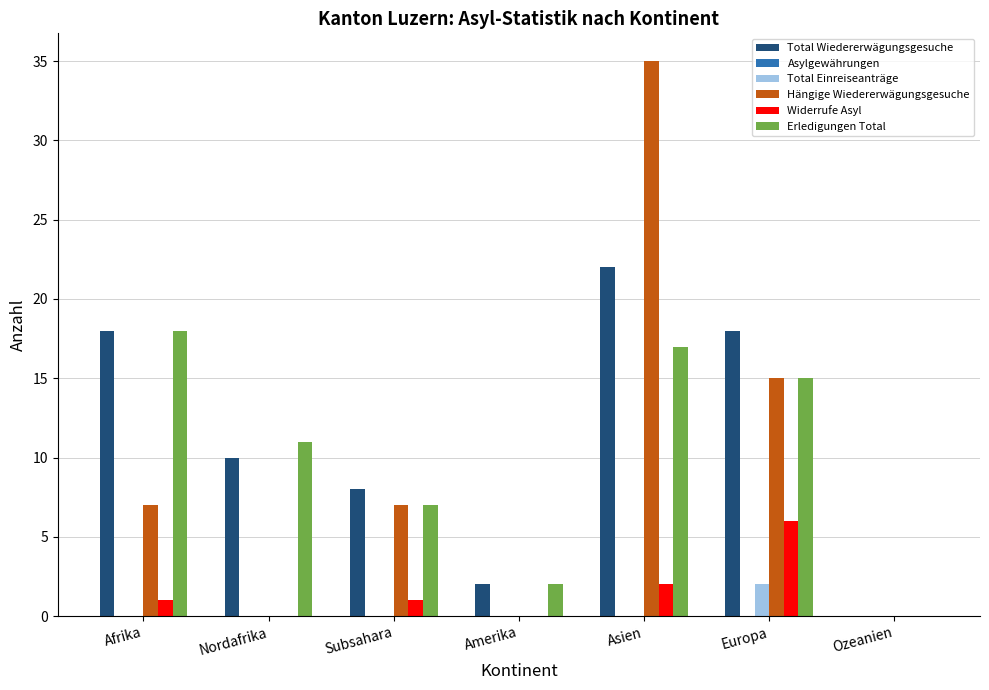

Between Subsahara and Amerika, which series saw the biggest shift?

Hängige Wiedererwägungsgesuche